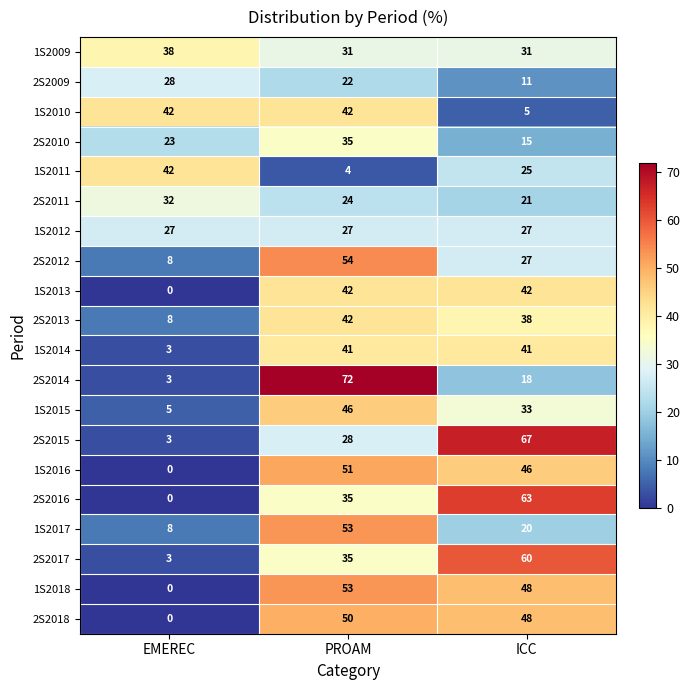

Which series changed the most between PROAM and ICC?

2S2014